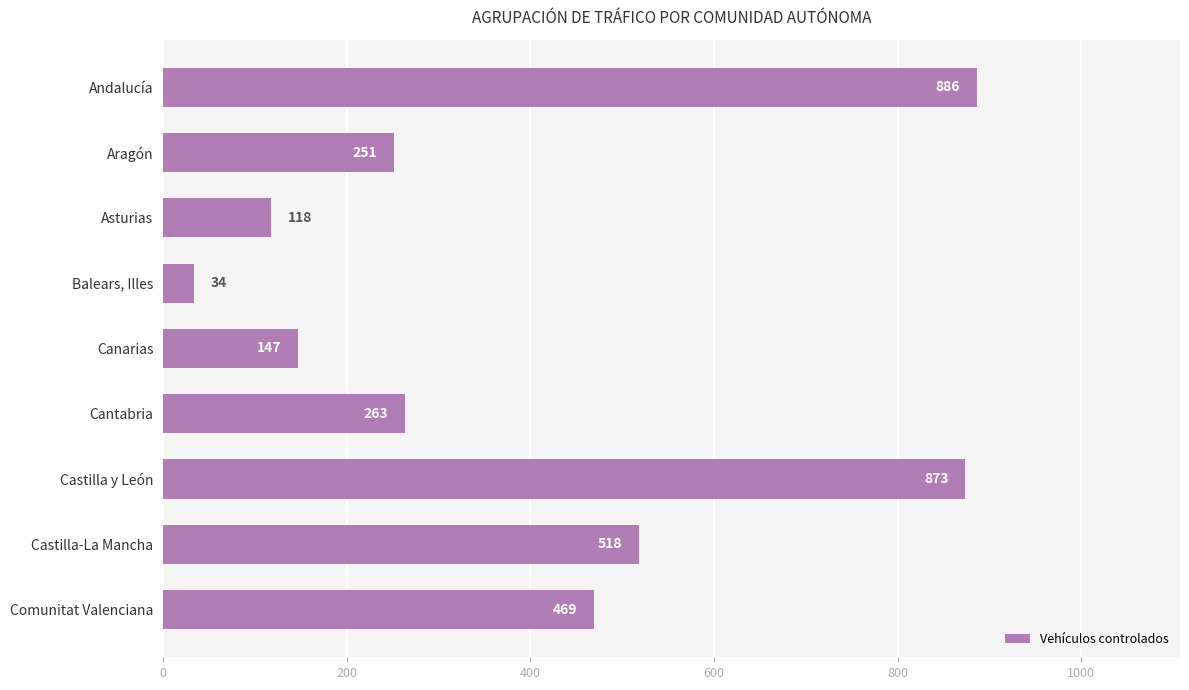

What is the value of the 7th bar from the top?

873